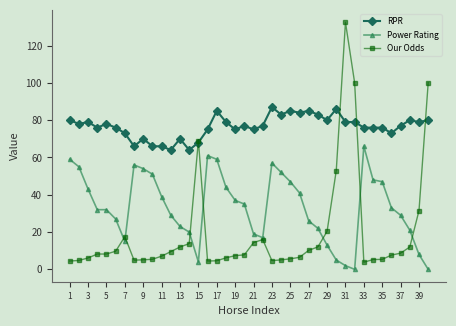

What is the value of the Power Rating point at the 15th from the left?

4.0